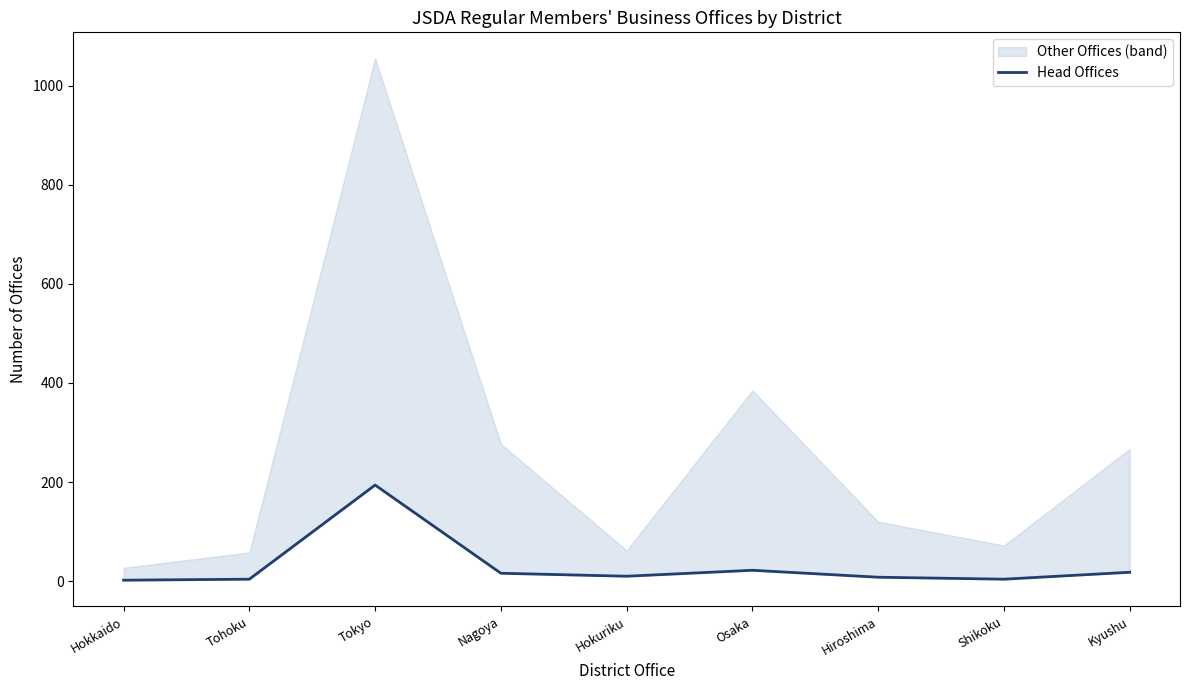

The chart shows a value of 18 at Kyushu. True or false?

True